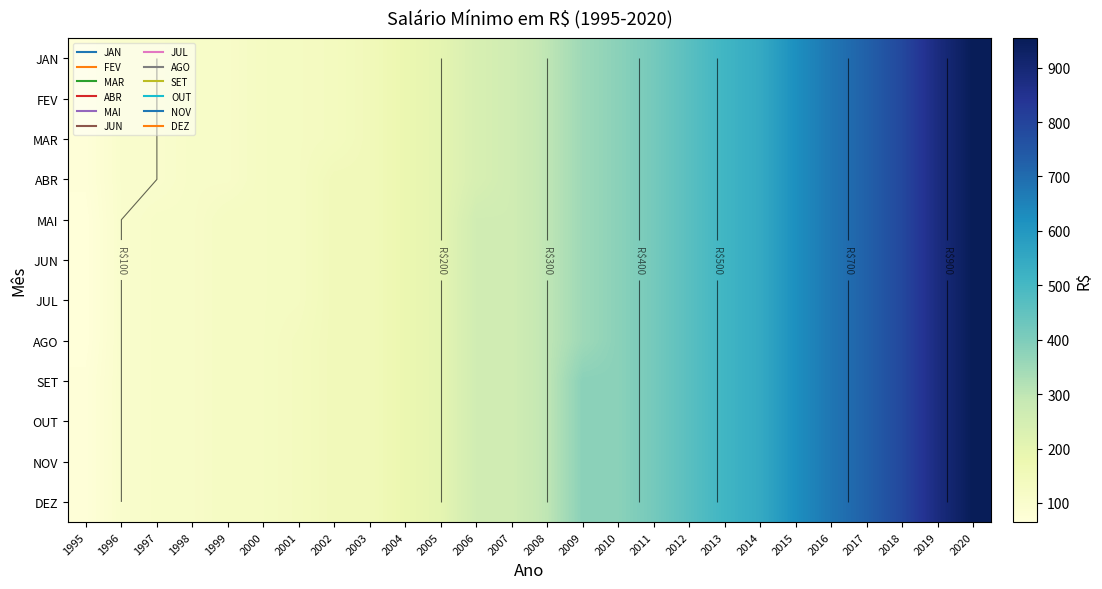

List the labels in order of MAI value, smallest first.

1995, 1996, 1997, 1998, 1999, 2000, 2001, 2002, 2003, 2004, 2005, 2006, 2007, 2008, 2009, 2010, 2011, 2012, 2013, 2014, 2015, 2016, 2017, 2018, 2019, 2020